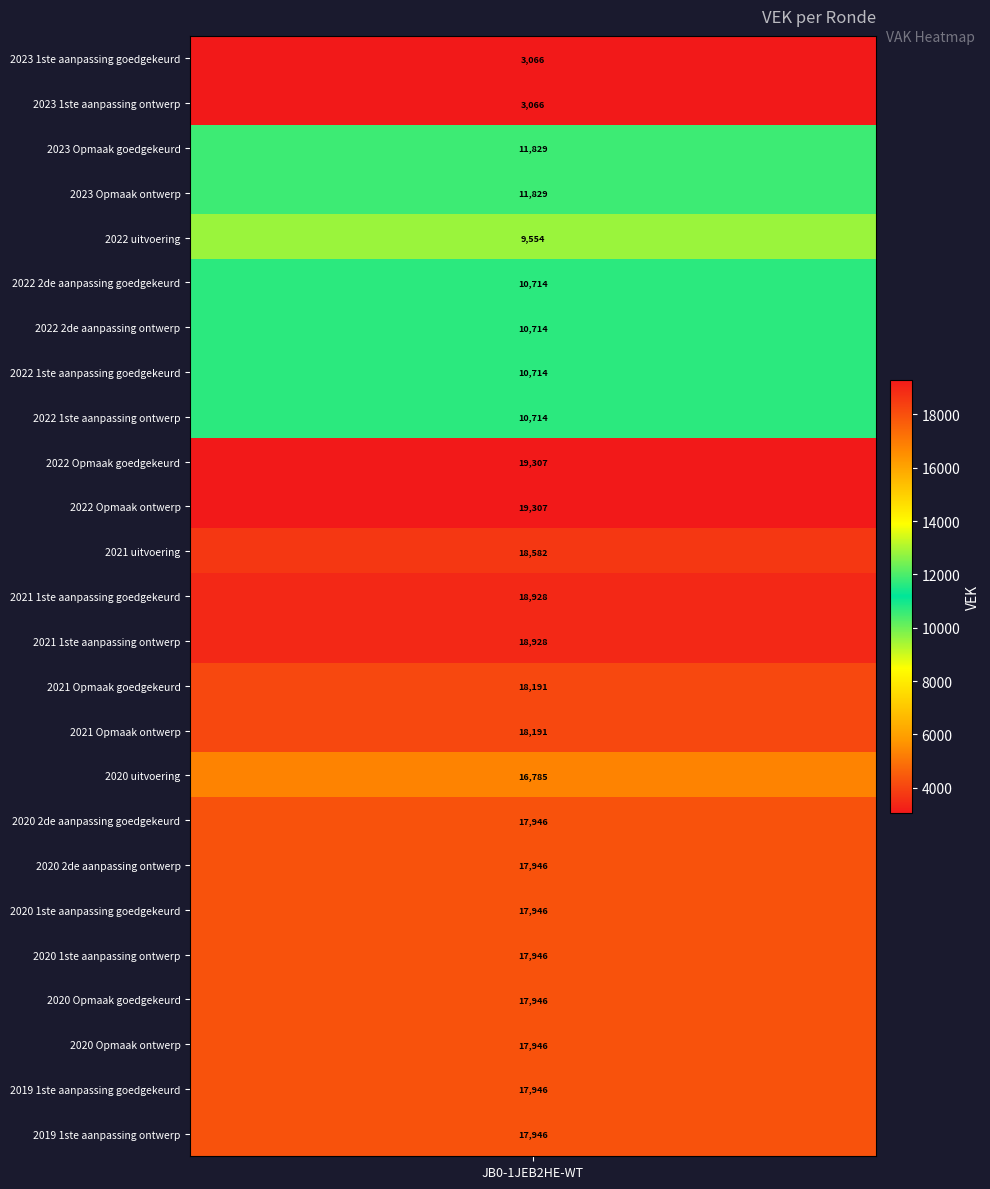

Is it true that the value at 2021 Opmaak ontwerp is 18191?

True